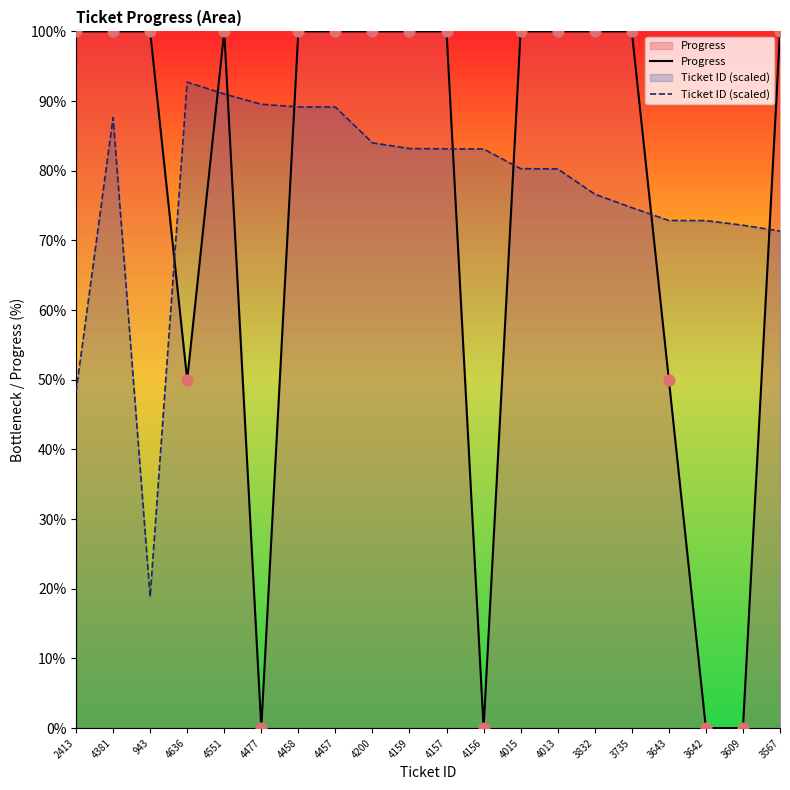

Which series has the largest total across all categories?

Ticket ID (scaled)